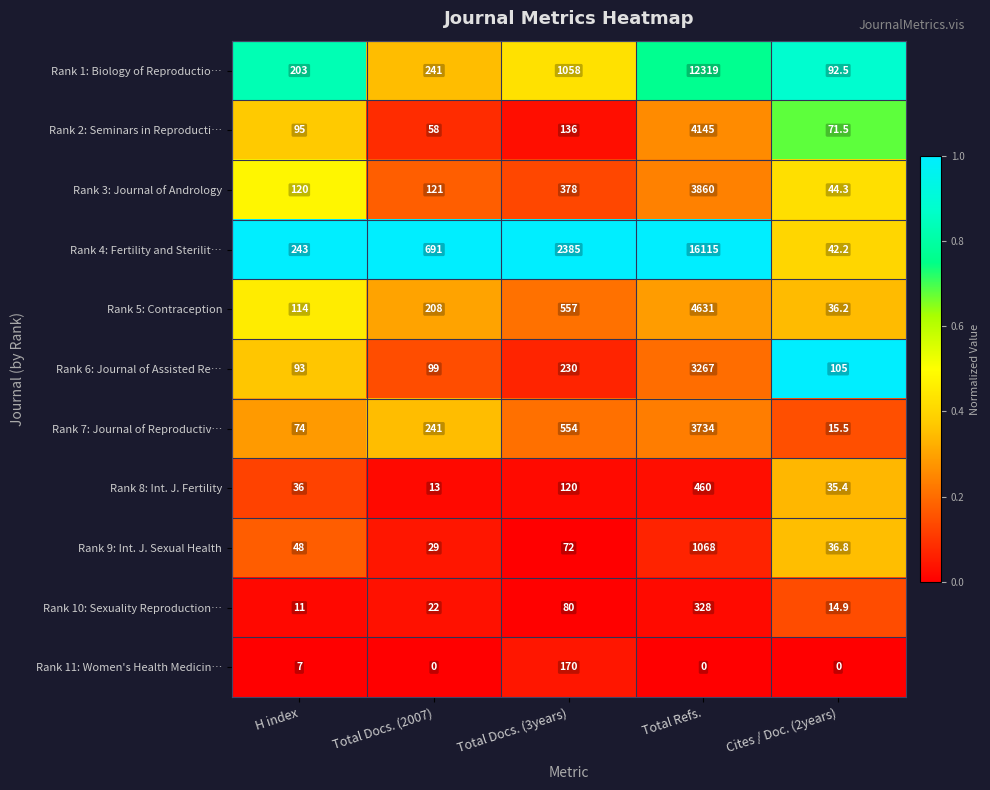

What is the spread (max minus min) of values at Total Refs.?

16115.0